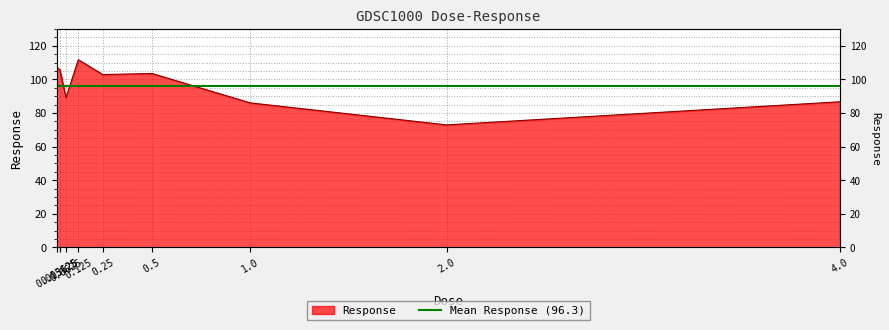

Between 0.015625 and 4.0, which is larger?

0.015625